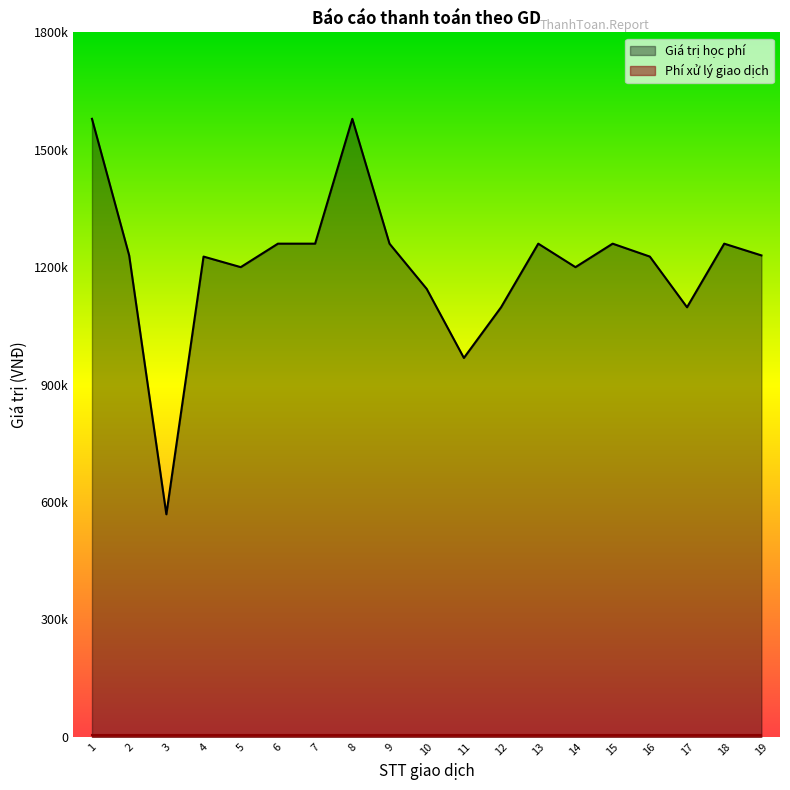

Reading left to right, what are all the values shown in this chart?

1579000	1230000	568500	1227000	1200000	1260000	1260000	1579000	1260000	1144500	968000	1097500	1260000	1200000	1260000	1227000	1097500	1260000	1230000